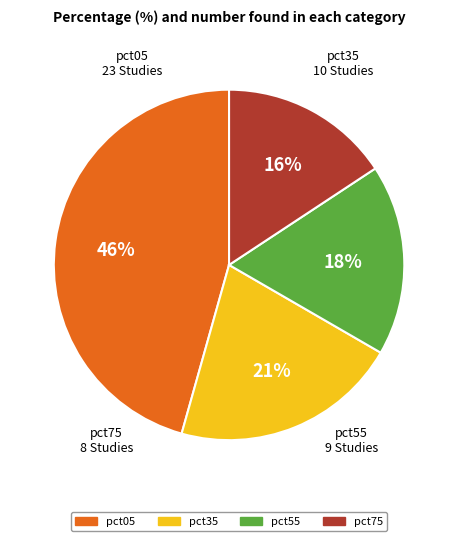

To the nearest percent, what is the difference between the largest and smallest slice percentages?

30%